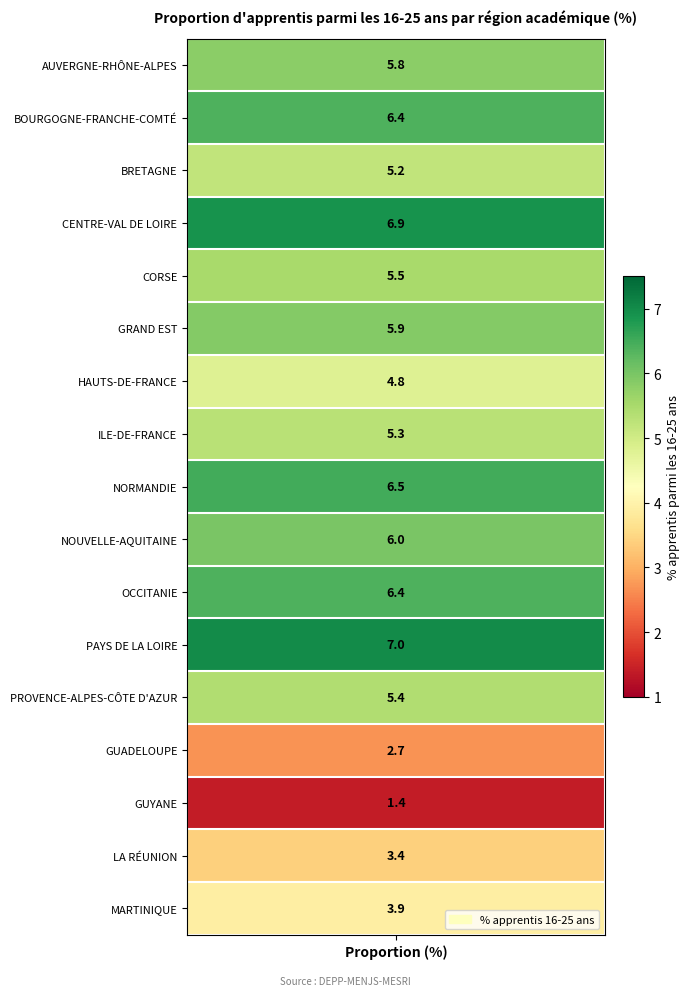

True or false: the data shows 8.4 at 6.

False